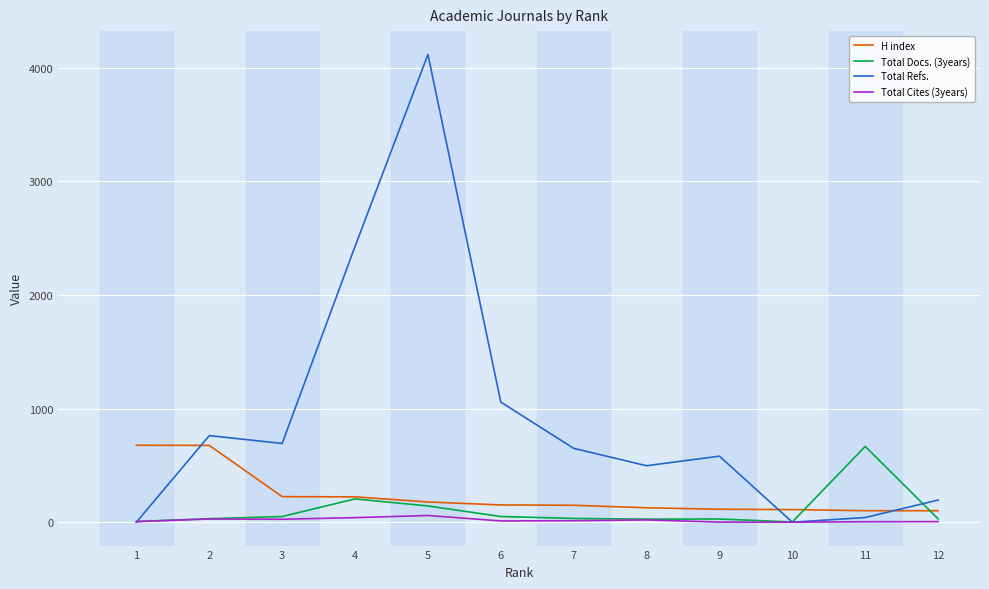

What is the difference between the highest and lowest values at 5?

4057